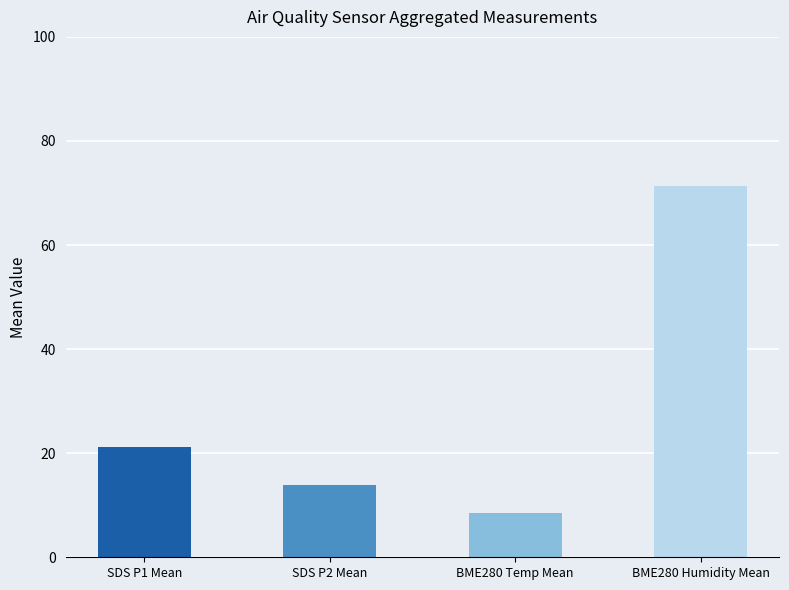

Reading left to right, transcribe all the data shown in this chart.

21.2	13.8	8.6	71.4